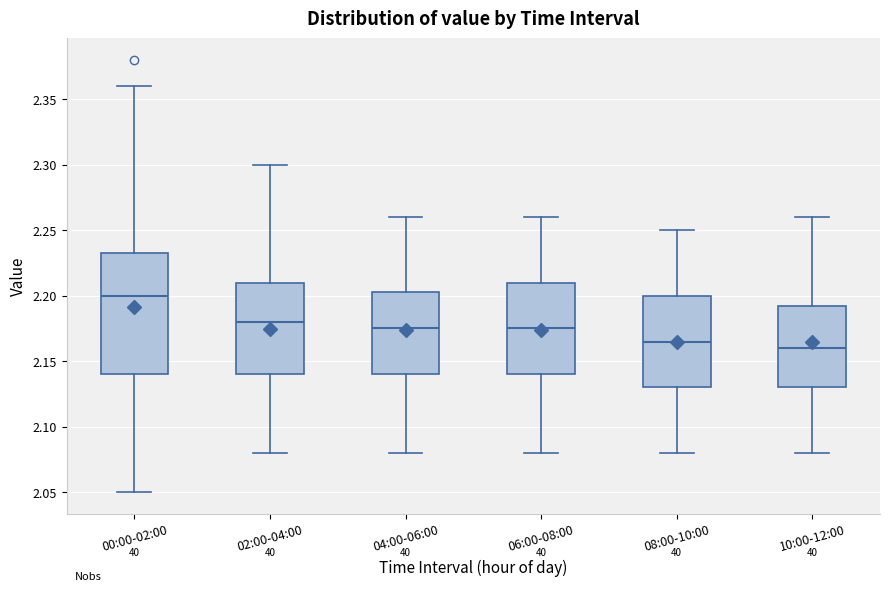

Comparing the boxes themselves (not the whiskers), which one is the tallest?

00:00-02:00